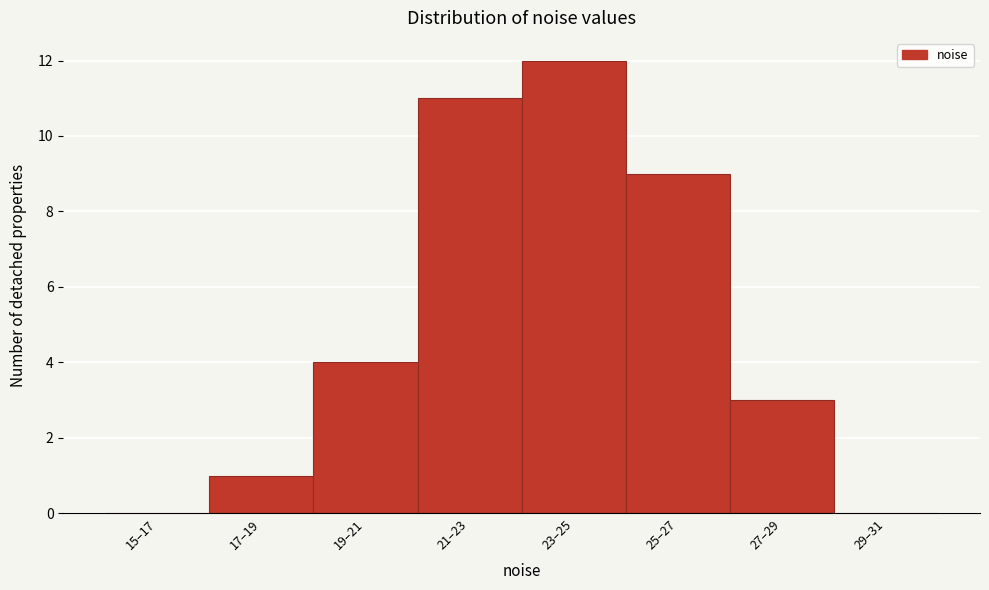

Reading left to right, what are all the values shown in this chart?

15–17=0	17–19=1	19–21=4	21–23=11	23–25=12	25–27=9	27–29=3	29–31=0